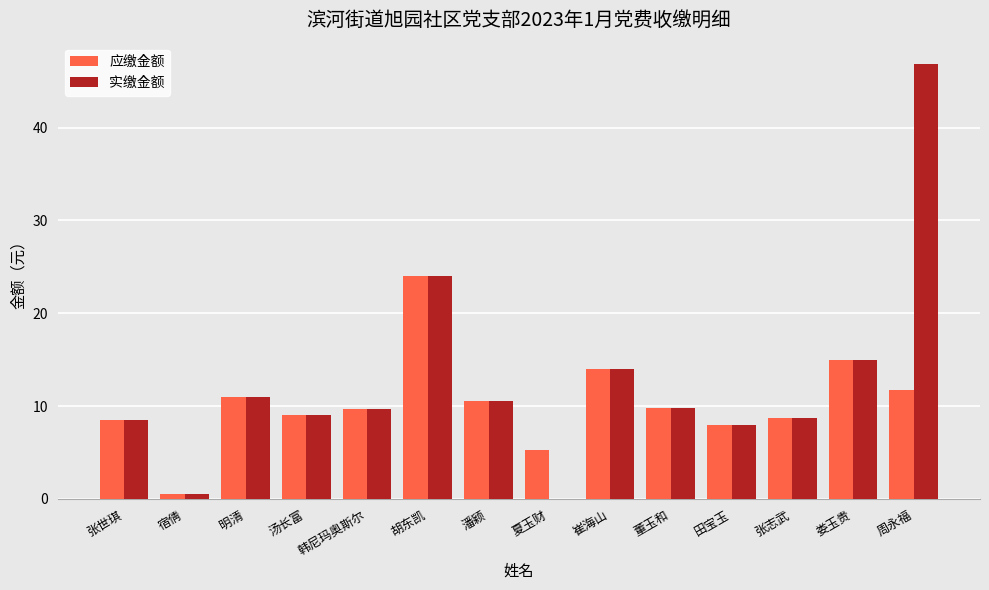

Which series changed the most between 汤长富 and 周永福?

实缴金额